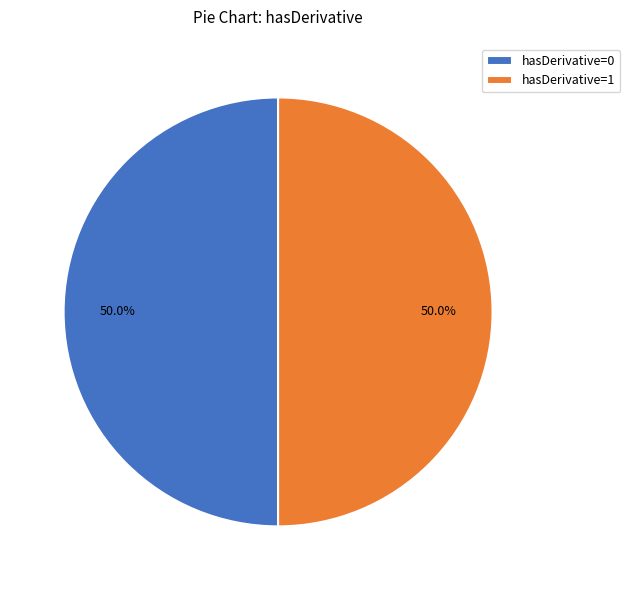

What portion of the pie excludes hasDerivative=0?

50.0%